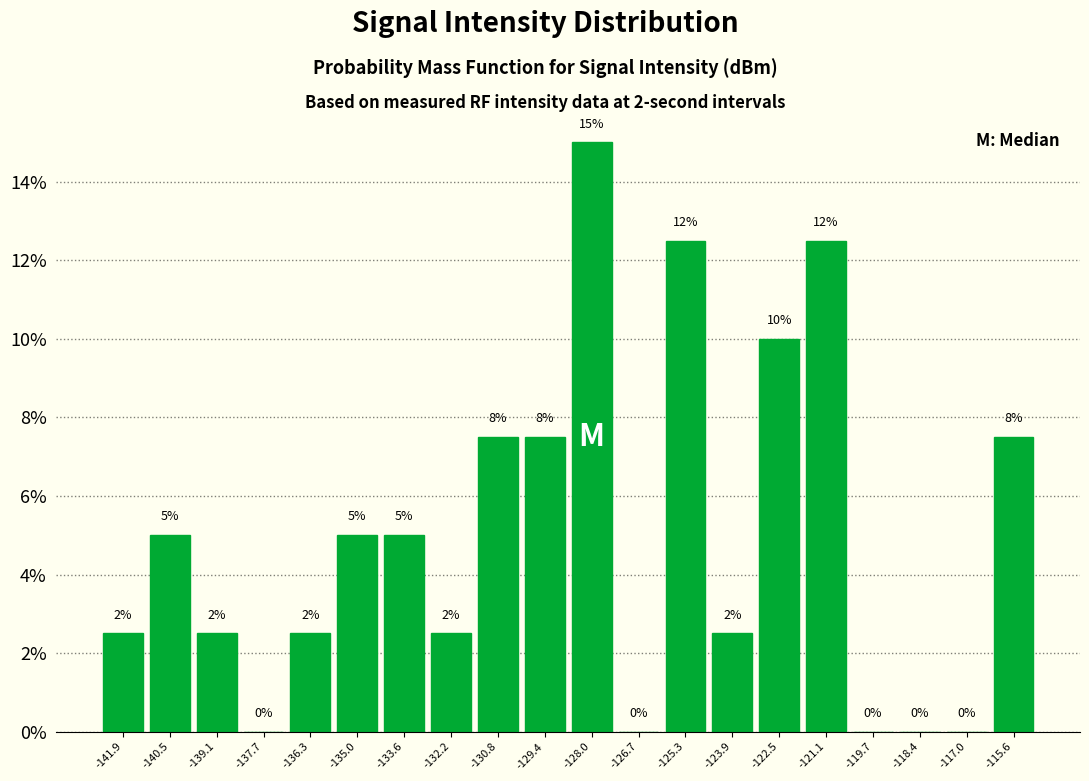

Over which range of the x-axis is the bar tallest?

-128.8 to -127.4